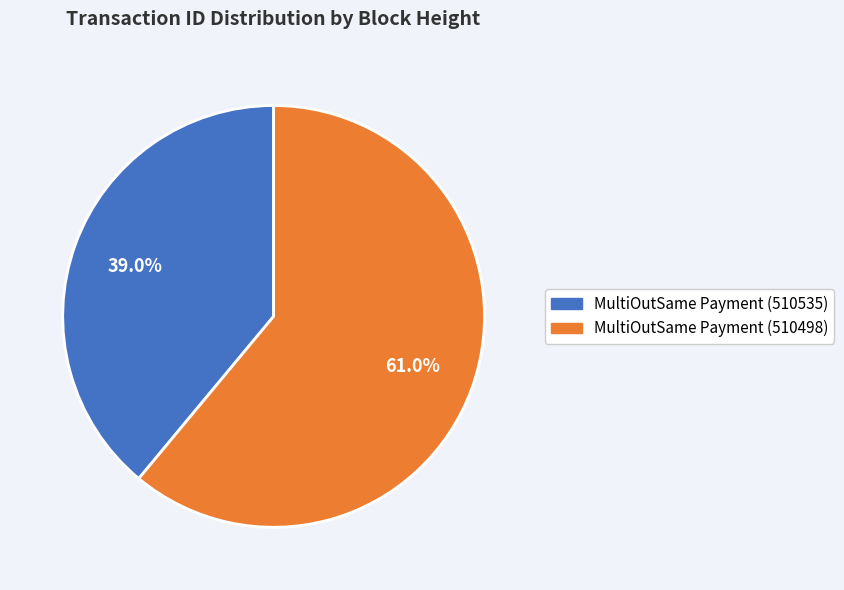

To the nearest percent, what is the combined percentage of MultiOutSame Payment (510535) and MultiOutSame Payment (510498)?

100%